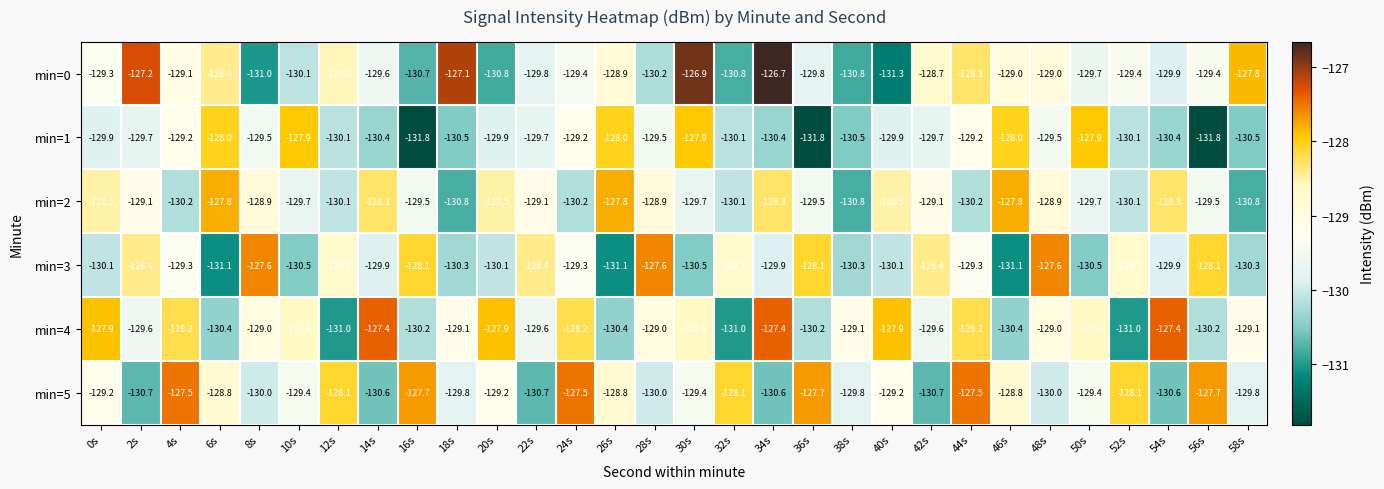

What is the smallest value displayed?

-131.8